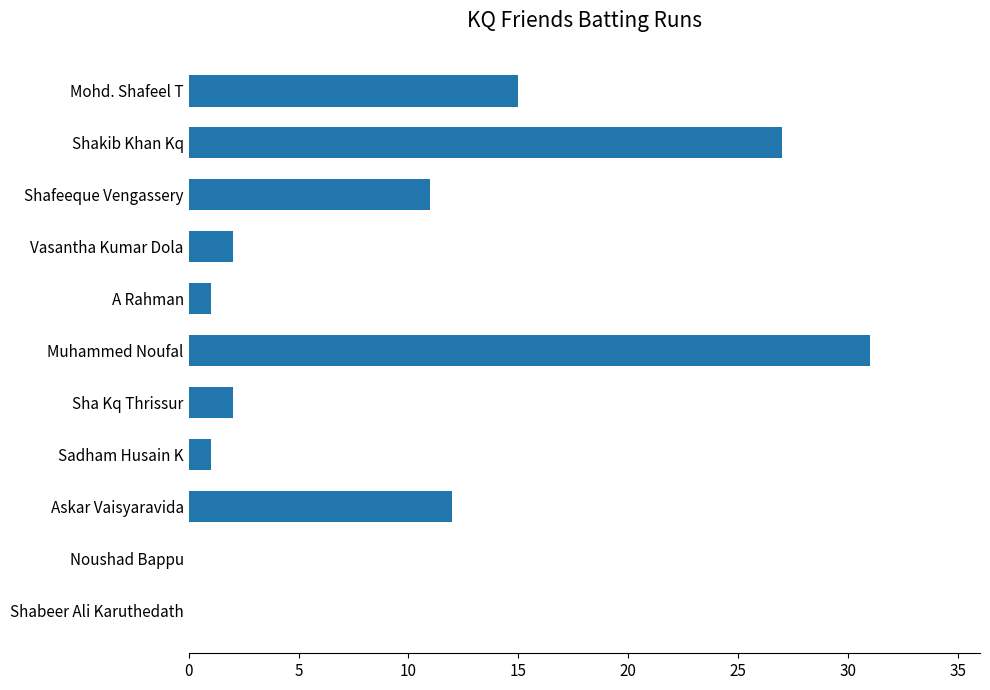

Reading bottom to top, what are all the values shown in this chart?

Shabeer Ali Karuthedath=0	Noushad Bappu=0	Askar Vaisyaravida=12	Sadham Husain K=1	Sha Kq Thrissur=2	Muhammed Noufal=31	A Rahman=1	Vasantha Kumar Dola=2	Shafeeque Vengassery=11	Shakib Khan Kq=27	Mohd. Shafeel T=15